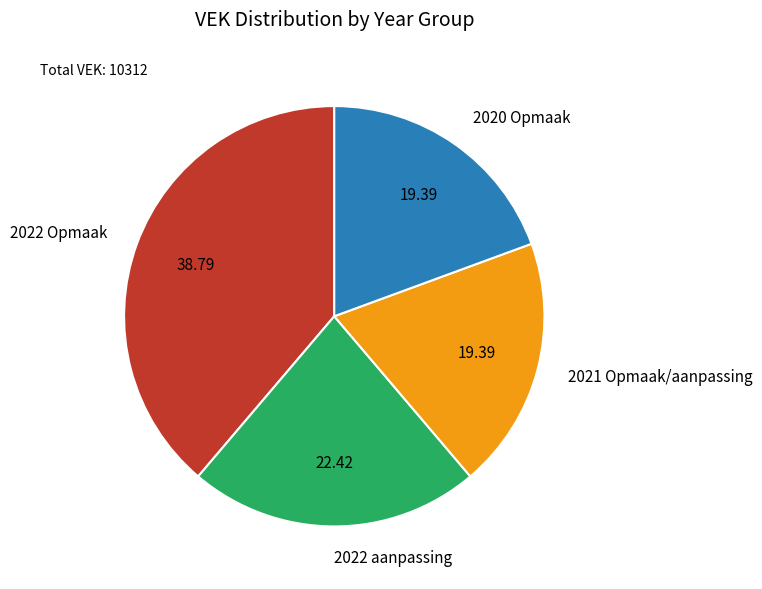

Is 2020 Opmaak the majority of the pie?

No